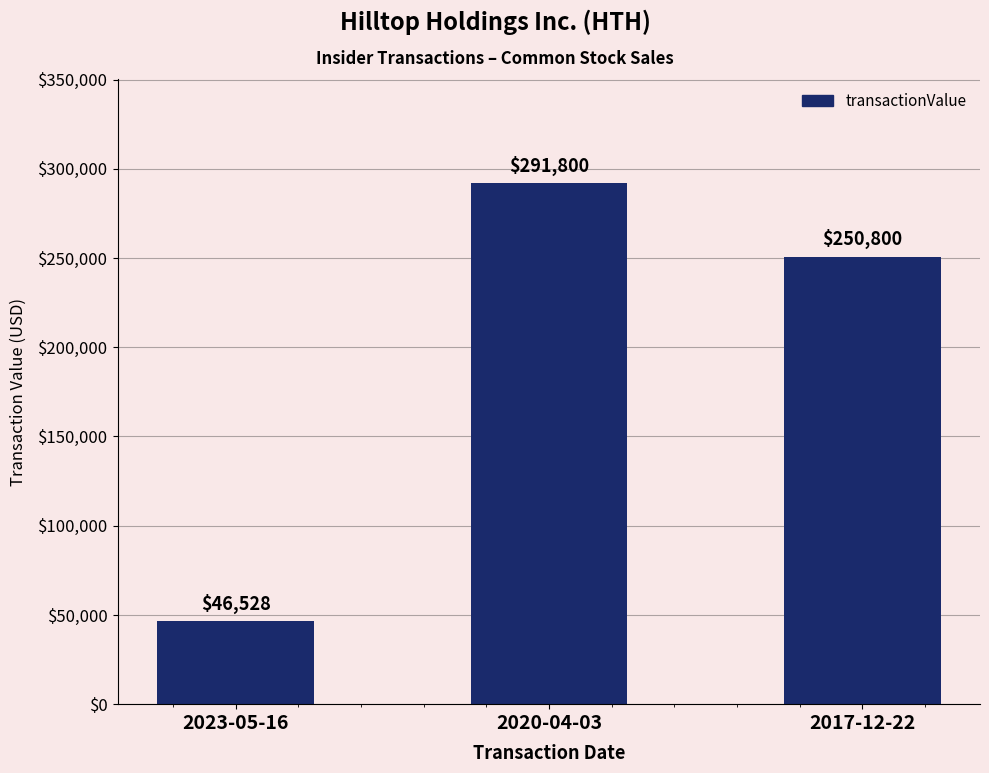

What is the label of the 2nd bar from the right?

2020-04-03